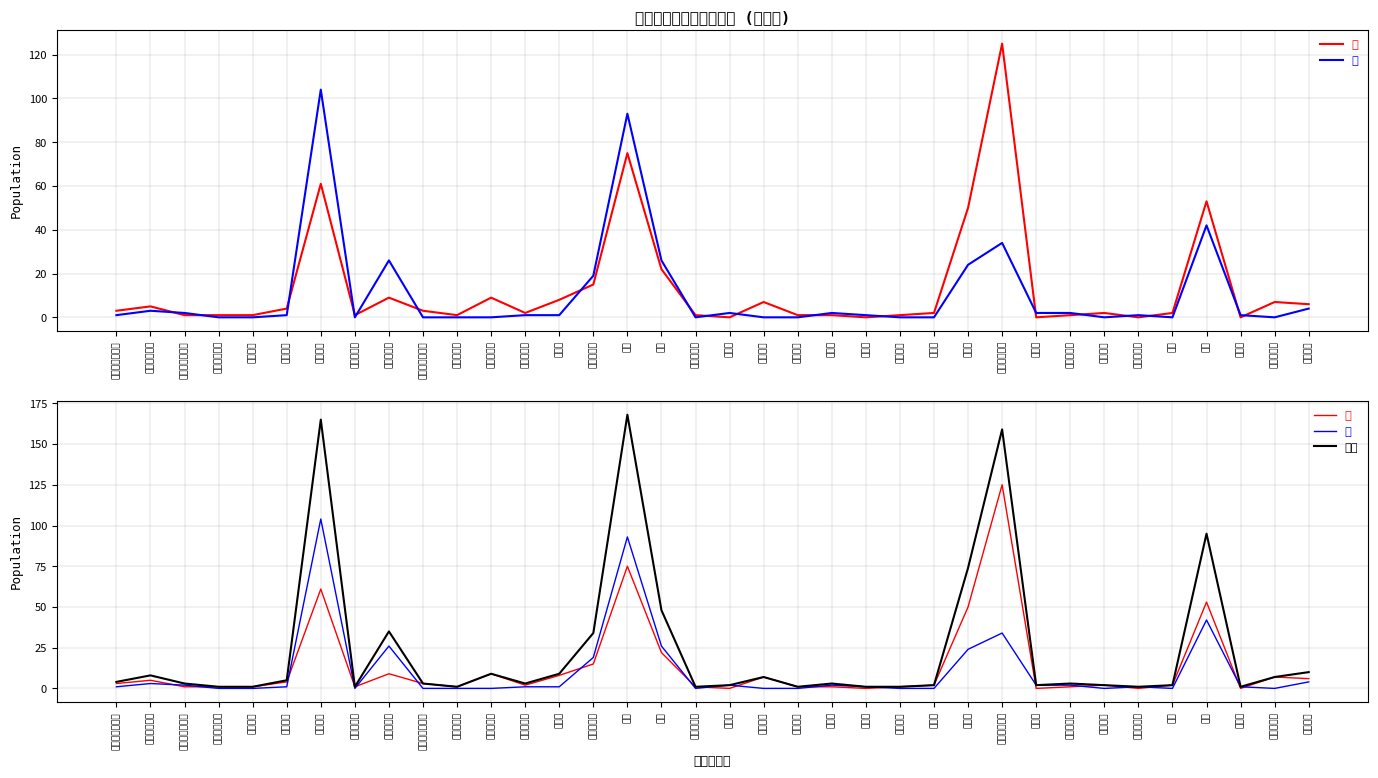

The 男 series shows 1 at ブルガリア. True or false?

True